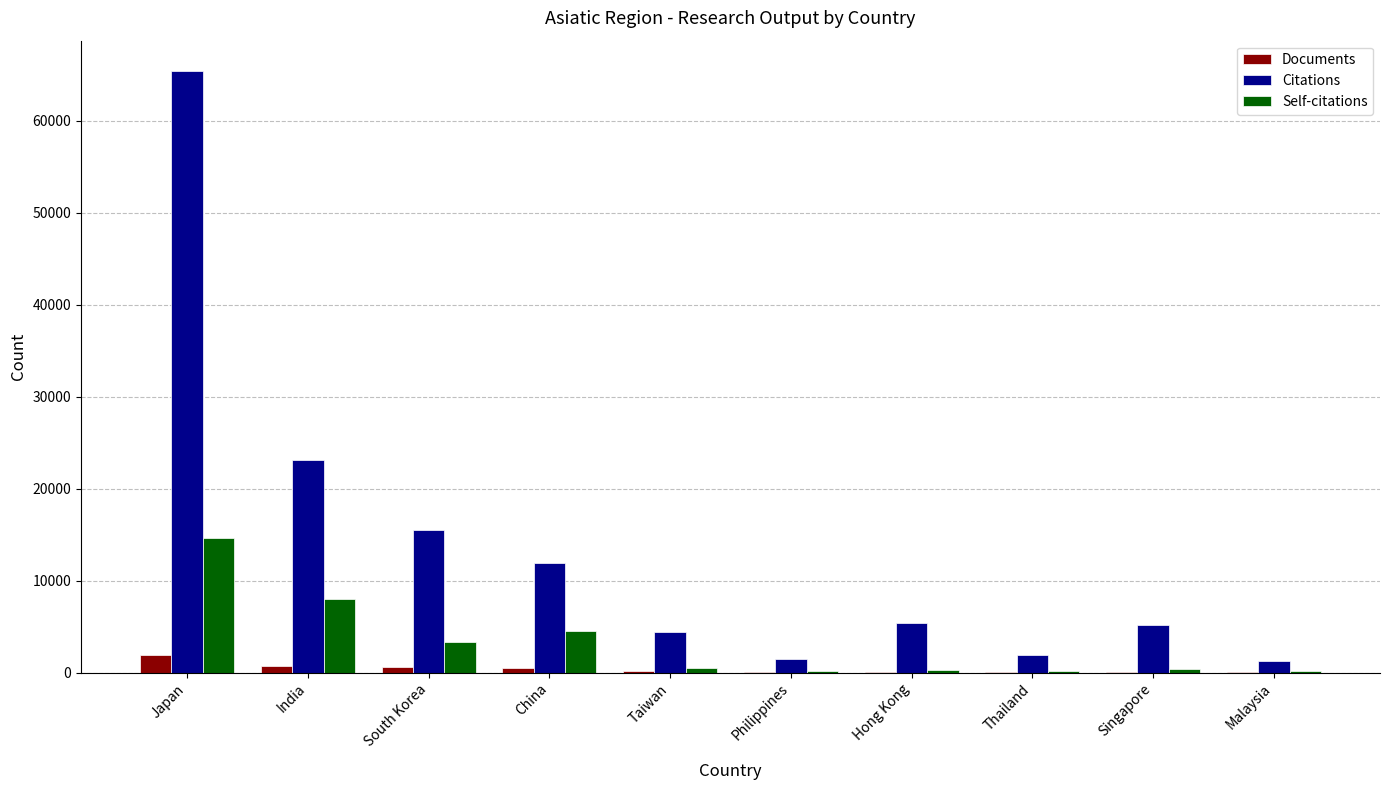

Is the value of Citations at Philippines greater than the value of Self-citations at Singapore?

Yes